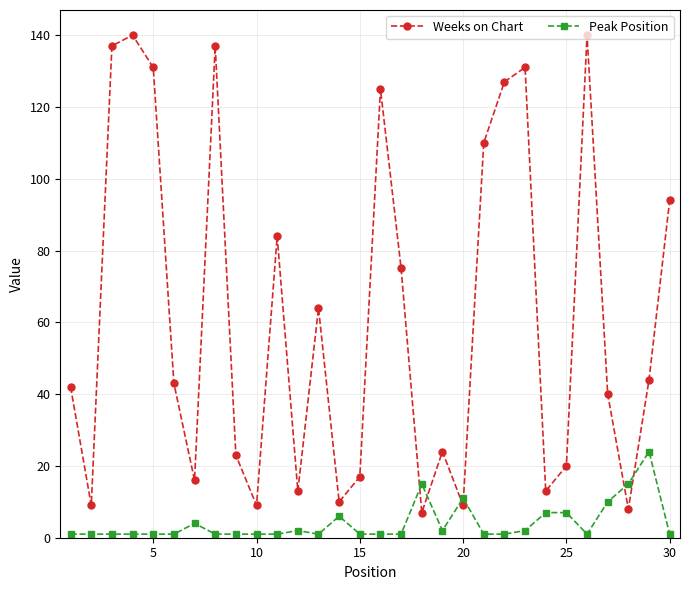

Which series has the largest total across all categories?

Weeks on Chart